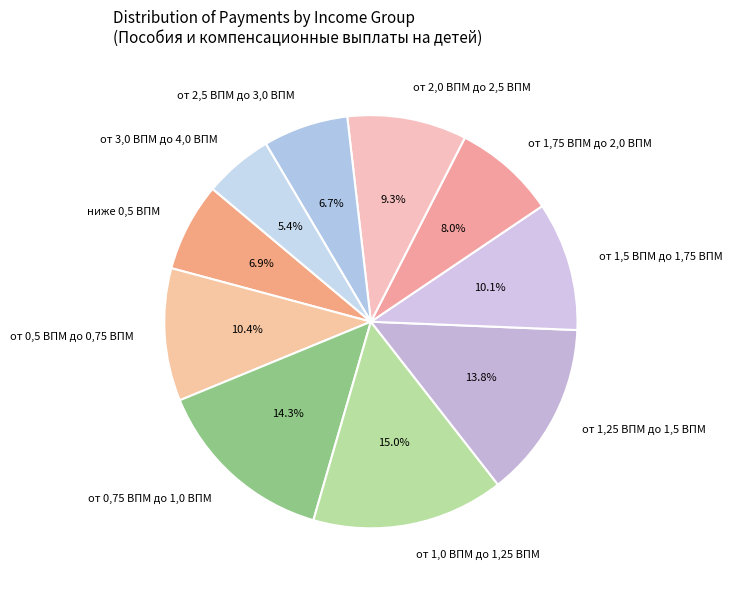

Between от 2,5 ВПМ до 3,0 ВПМ and от 1,5 ВПМ до 1,75 ВПМ, which is larger?

от 1,5 ВПМ до 1,75 ВПМ